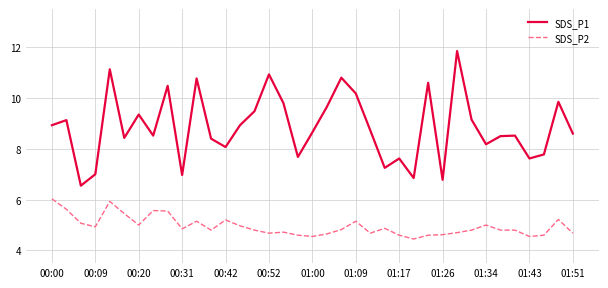

Does the chart display data point markers on the line(s)?

No